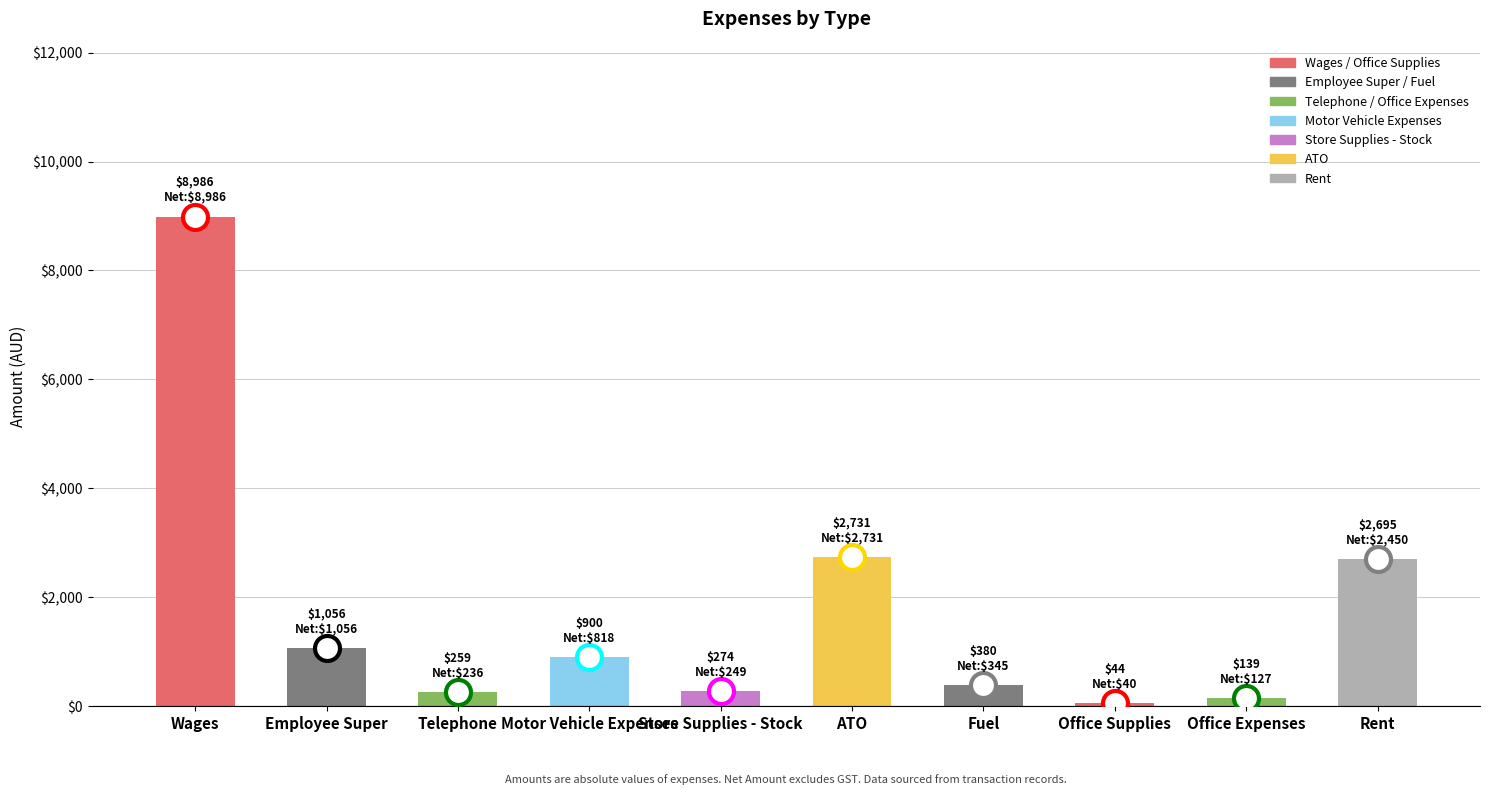

What is the label of the 7th bar from the left?

Fuel